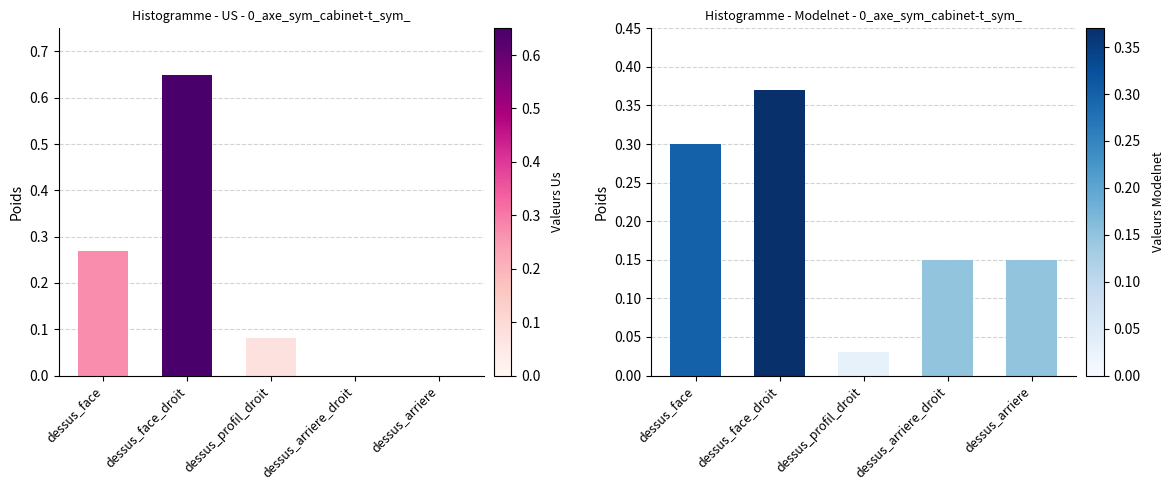

What position from the left is dessus_arriere?

5